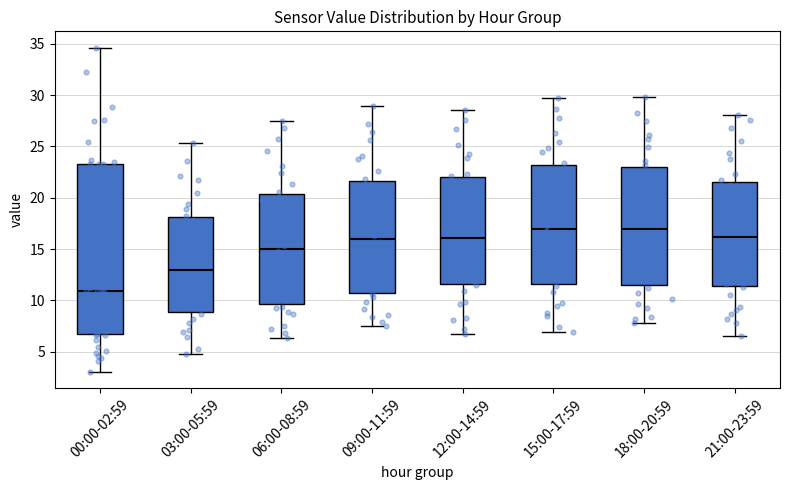

Reading left to right, transcribe this box plot: for each box, give where its median line is, the range the box spans, and where its two whiskers end, as read against the y-axis. The values are not printed on the chart, so give them approximately, as read against the axis.

00:00-02:59: median 11.0, box 6.5 to 23.5, whiskers 3.0 to 34.5
03:00-05:59: median 13.0, box 9.0 to 18.0, whiskers 5.0 to 25.5
06:00-08:59: median 15.0, box 9.5 to 20.5, whiskers 6.5 to 27.5
09:00-11:59: median 16.0, box 11.0 to 21.5, whiskers 7.5 to 29.0
12:00-14:59: median 16.0, box 11.5 to 22.0, whiskers 6.5 to 28.5
15:00-17:59: median 17.0, box 11.5 to 23.0, whiskers 7.0 to 29.5
18:00-20:59: median 17.0, box 11.5 to 23.0, whiskers 8.0 to 30.0
21:00-23:59: median 16.0, box 11.5 to 21.5, whiskers 6.5 to 28.0